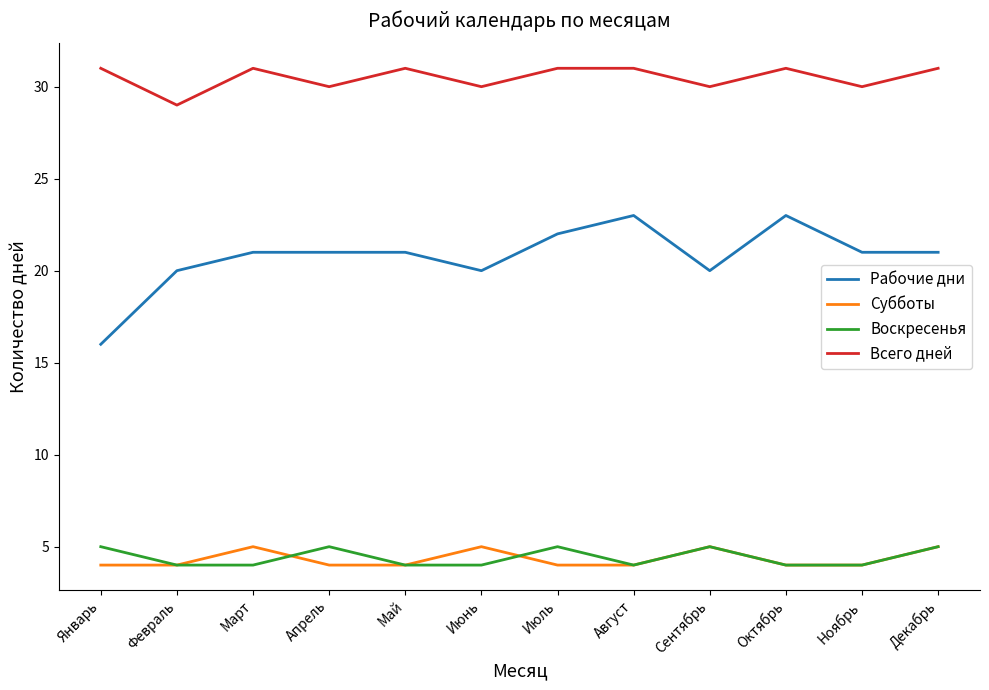

Count the Рабочие дни values in the range 20 to 22.

9